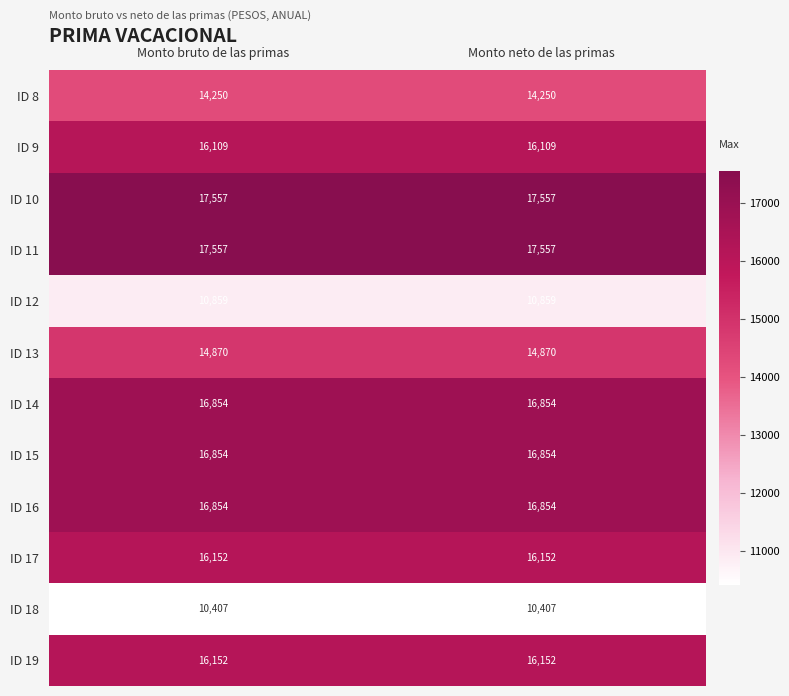

What is the spread (max minus min) of values at Monto neto de las primas?

7150